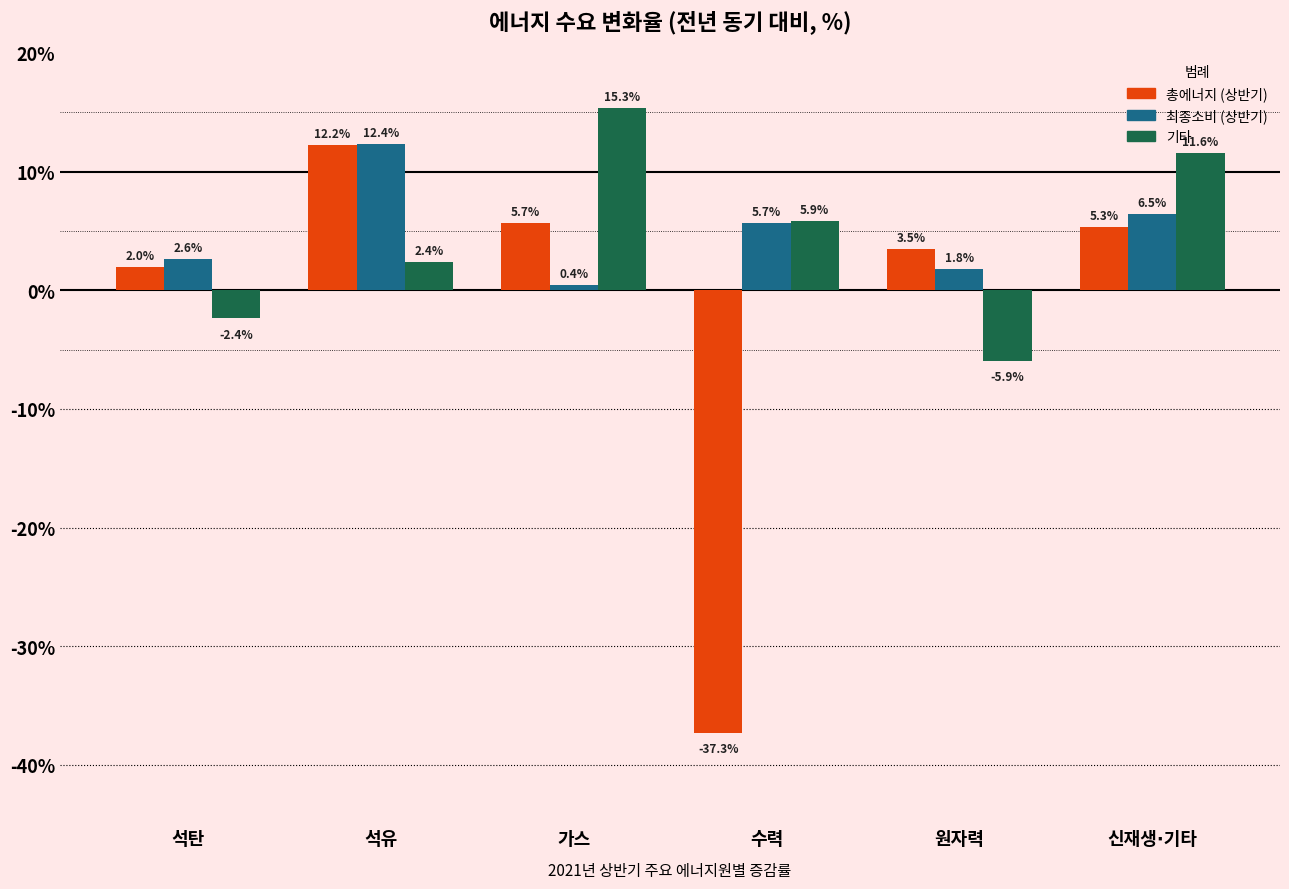

At how many categories does at least one series exceed 0?

6